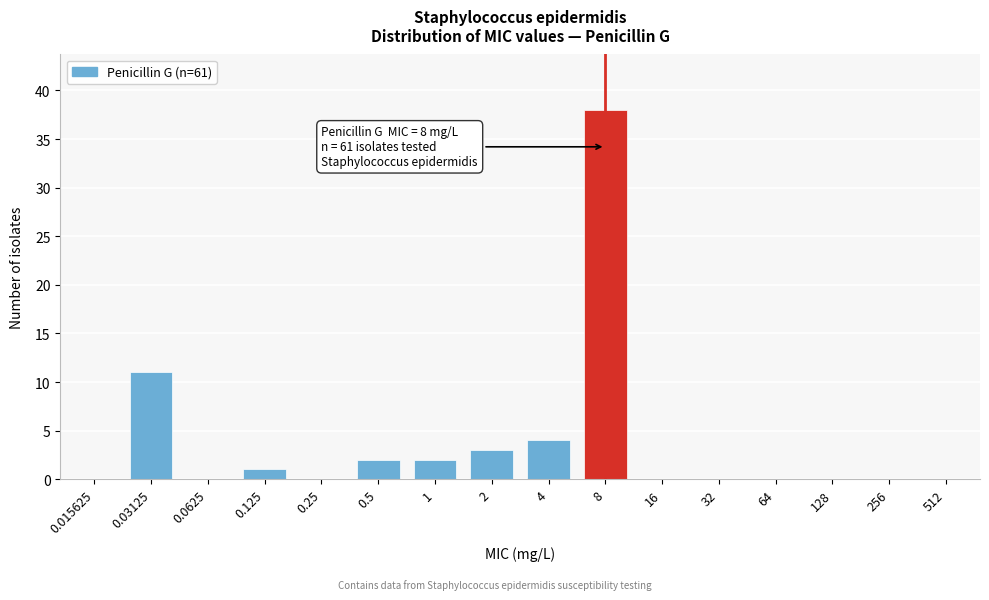

Reading left to right, list all the values displayed in this chart.

0.015625=0	0.03125=11	0.0625=0	0.125=1	0.25=0	0.5=2	1=2	2=3	4=4	8=38	16=0	32=0	64=0	128=0	256=0	512=0